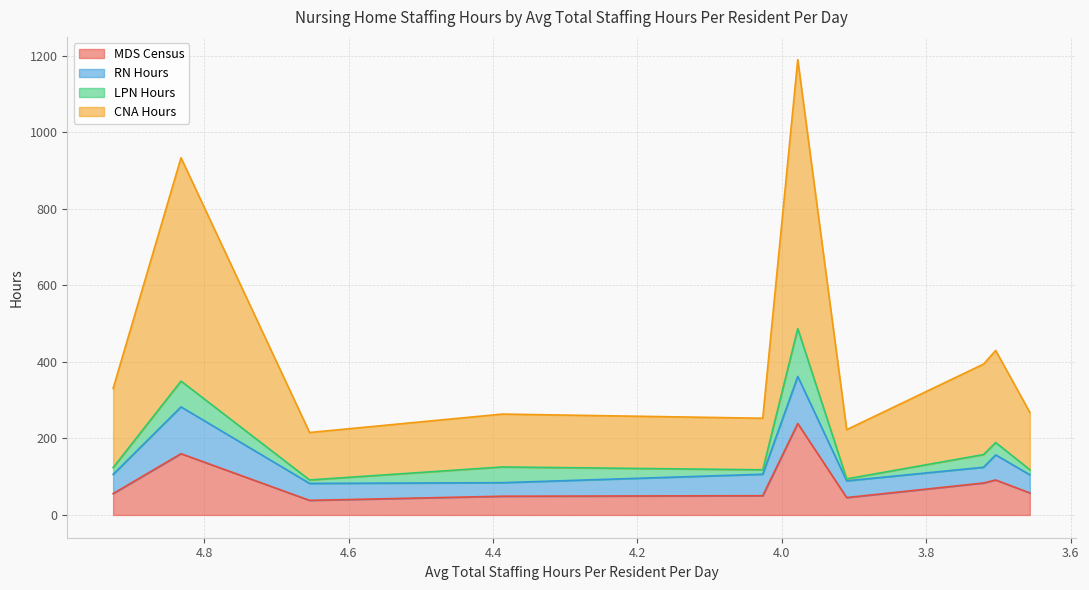

What is the average value of the MDS Census series?

87.0